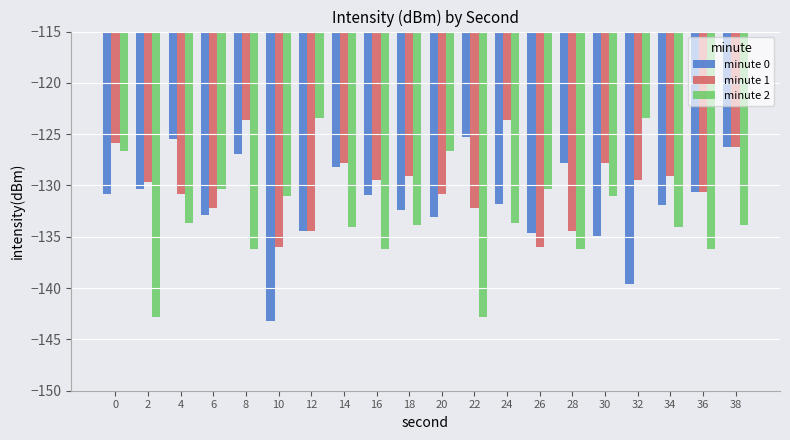

Is the value of minute 2 at 14 greater than the value of minute 1 at 6?

No